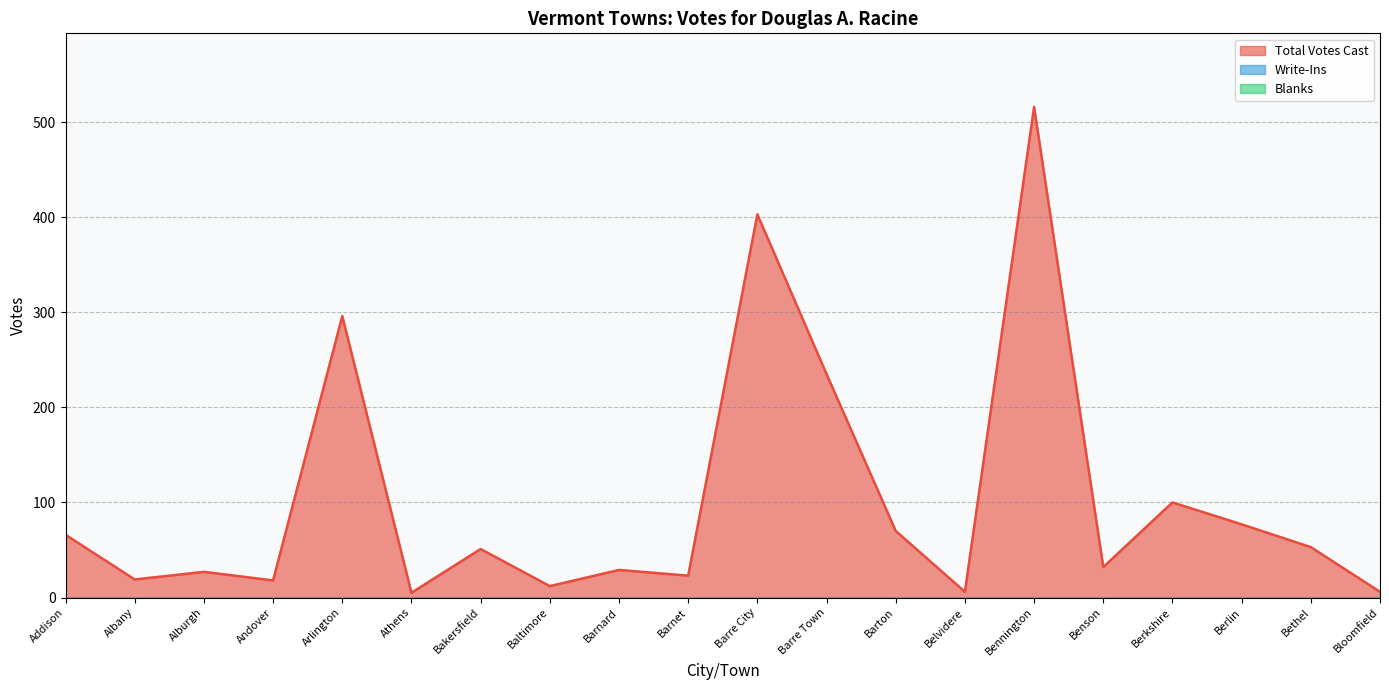

How many lines are shown in the chart?

3